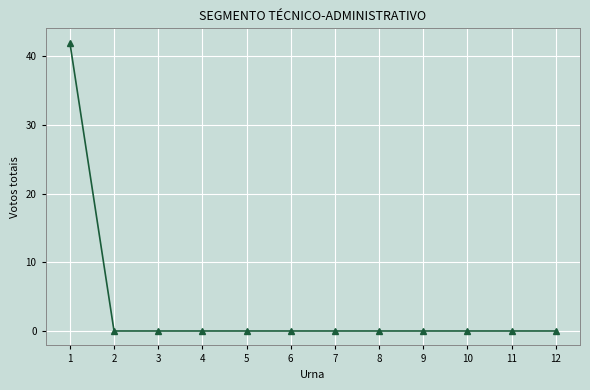

What is the difference between the maximum and minimum values?

42